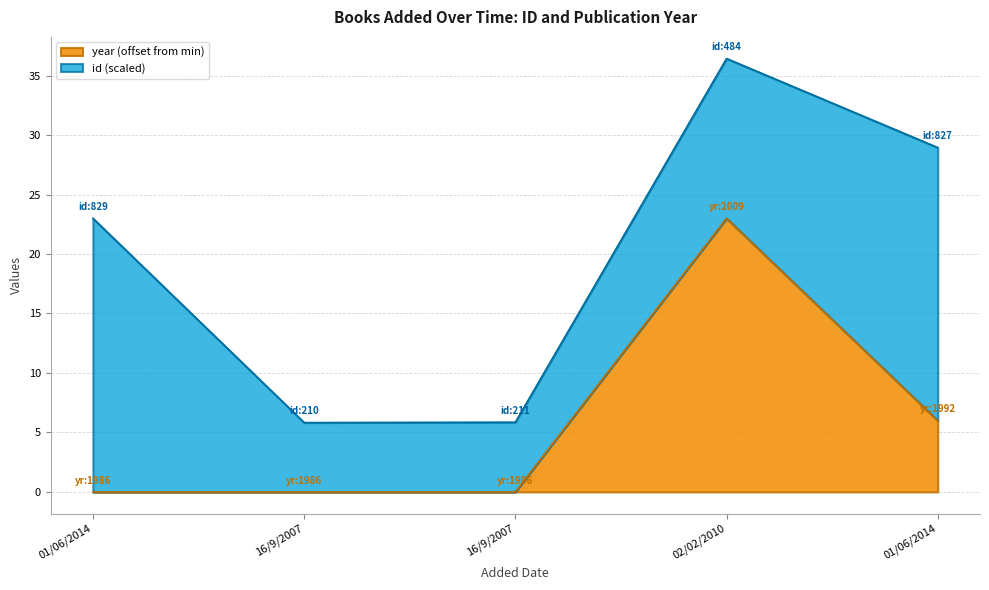

What is the label of the 2nd point from the right?

02/02/2010